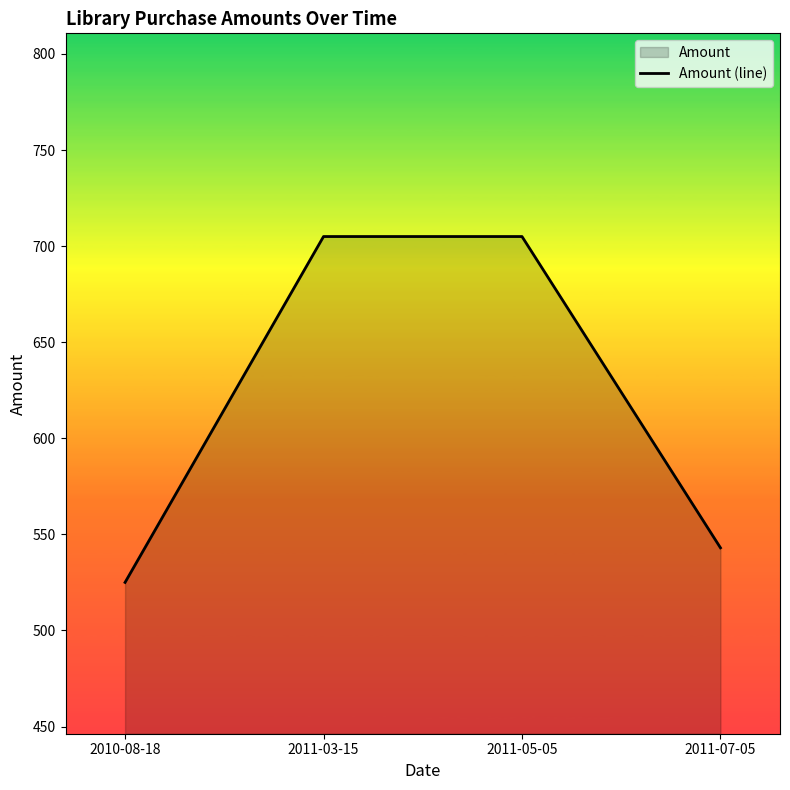

The chart shows a value of 769 at 2011-07-05. True or false?

False